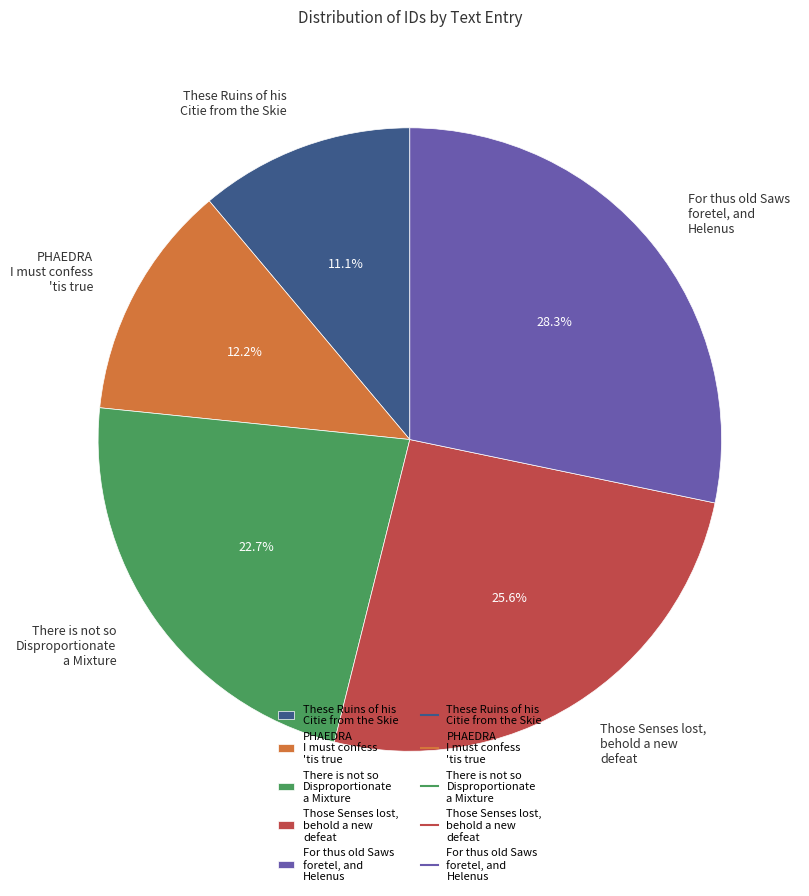

To the nearest percent, what is the difference between the largest and smallest slice percentages?

17%